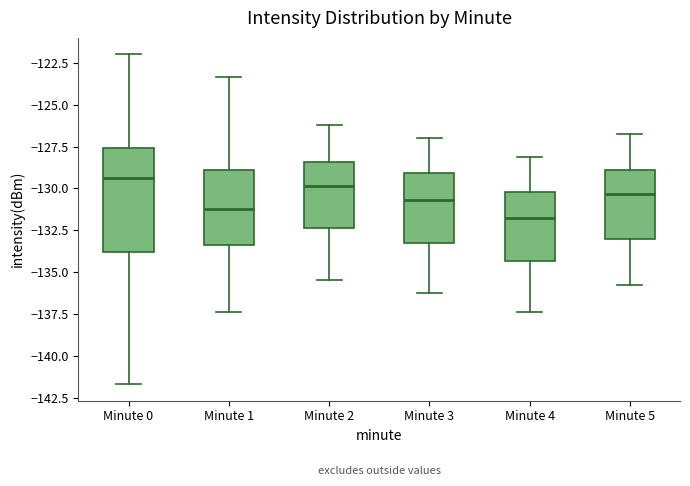

Which box is the tallest, from its lower edge to its upper edge?

Minute 0